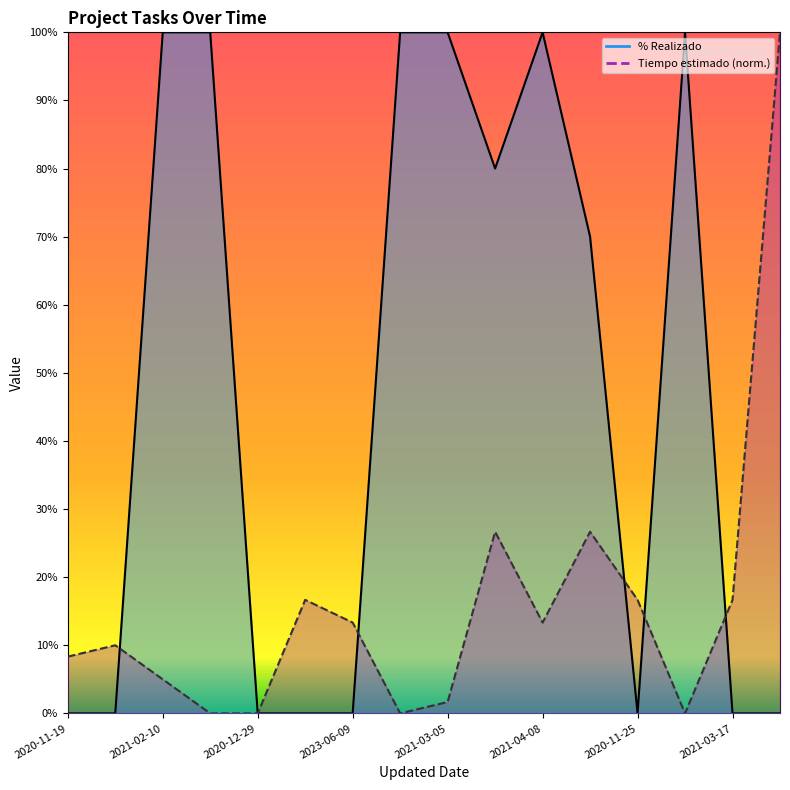

How many data points in % Realizado are above 70?

7